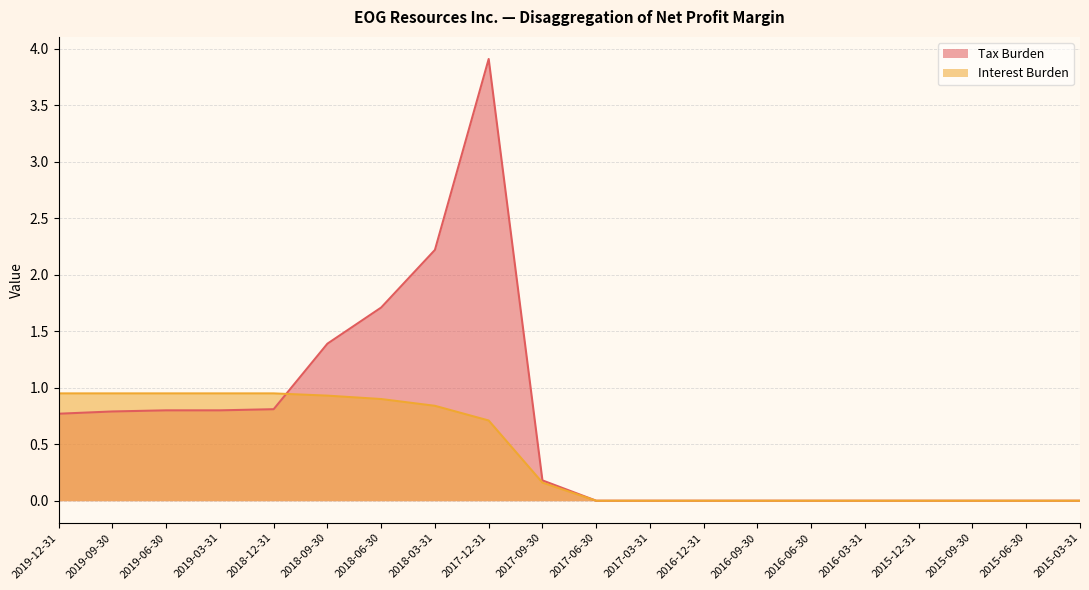

True or false: Tax Burden has a value of 1.4 at 2018-09-30.

True